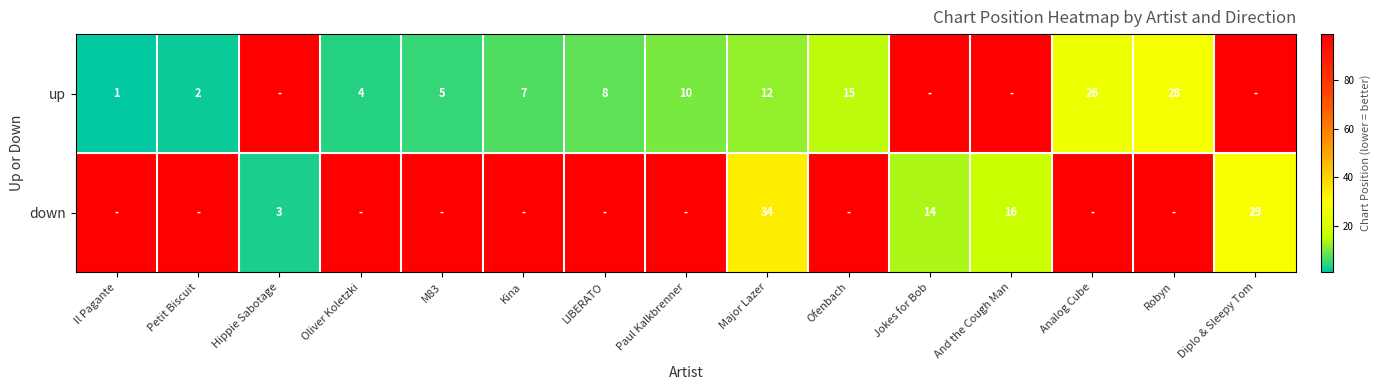

Which label corresponds to the largest value in the chart?

Hippie Sabotage